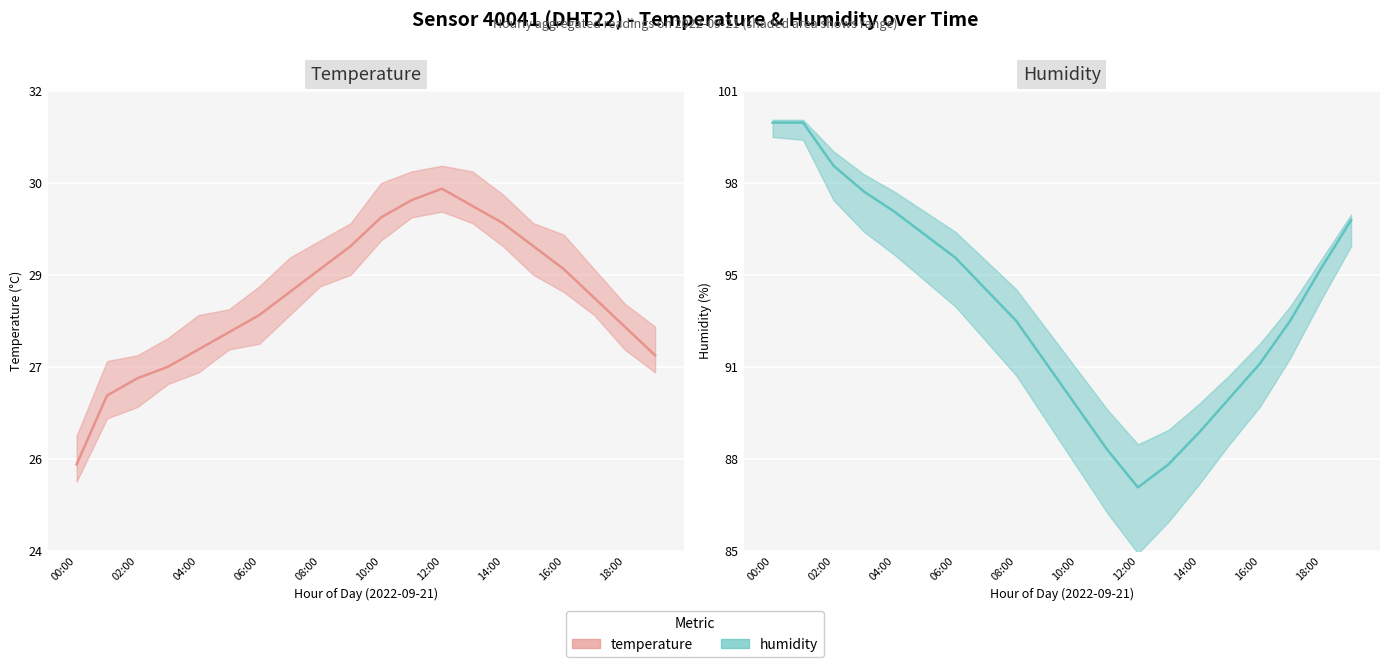

What is the label of the 16th point from the left?

15